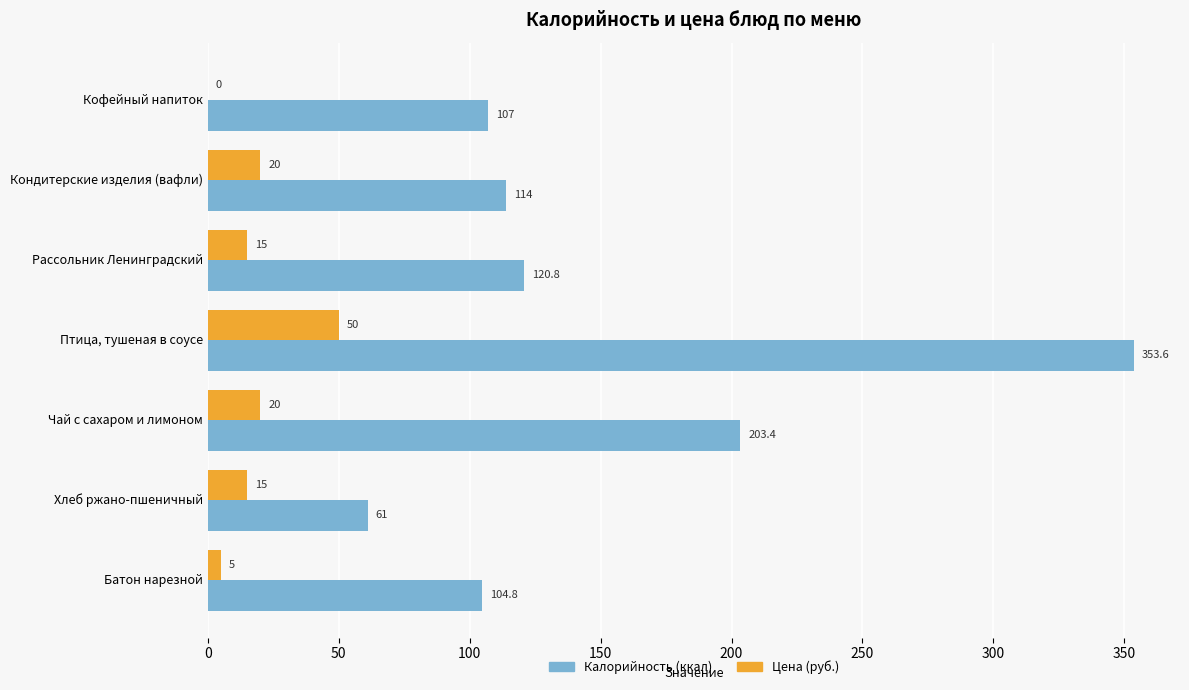

What is the total value across all series at Кофейный напиток?

107.0